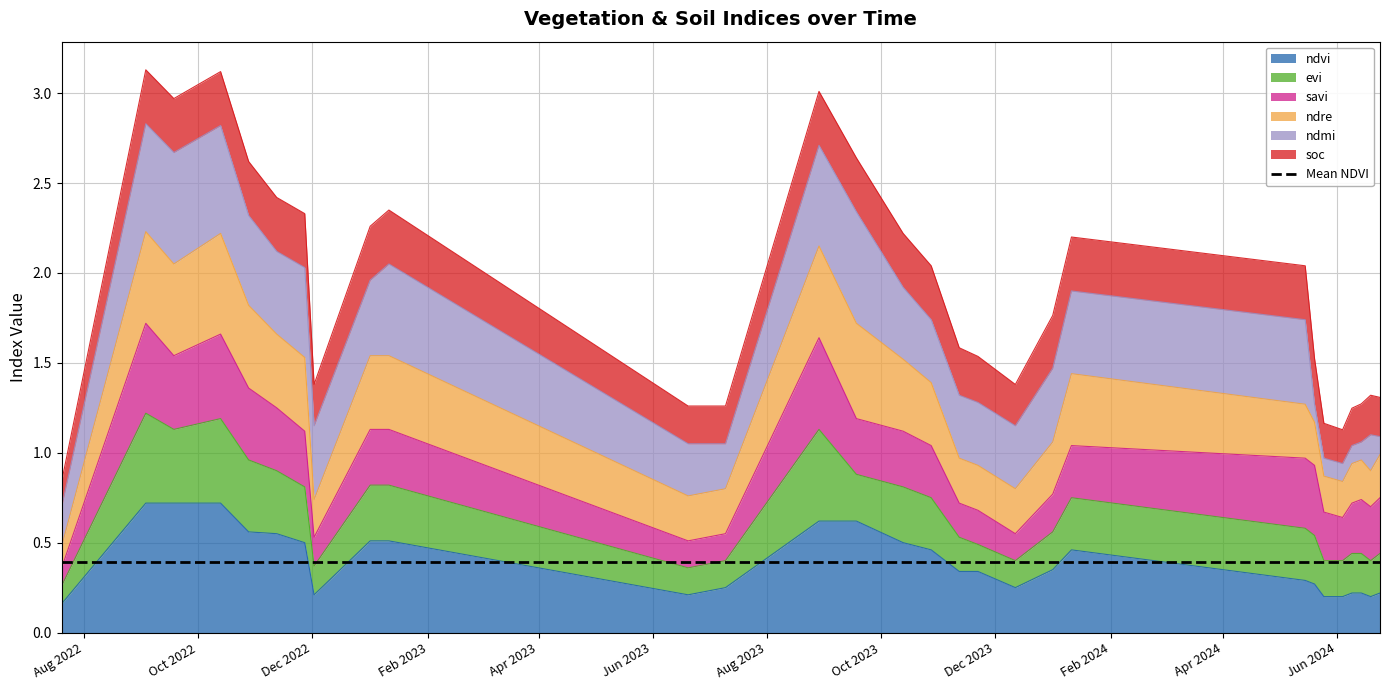

Is it true that ndvi equals 0.1 at 25-05-2024?

False